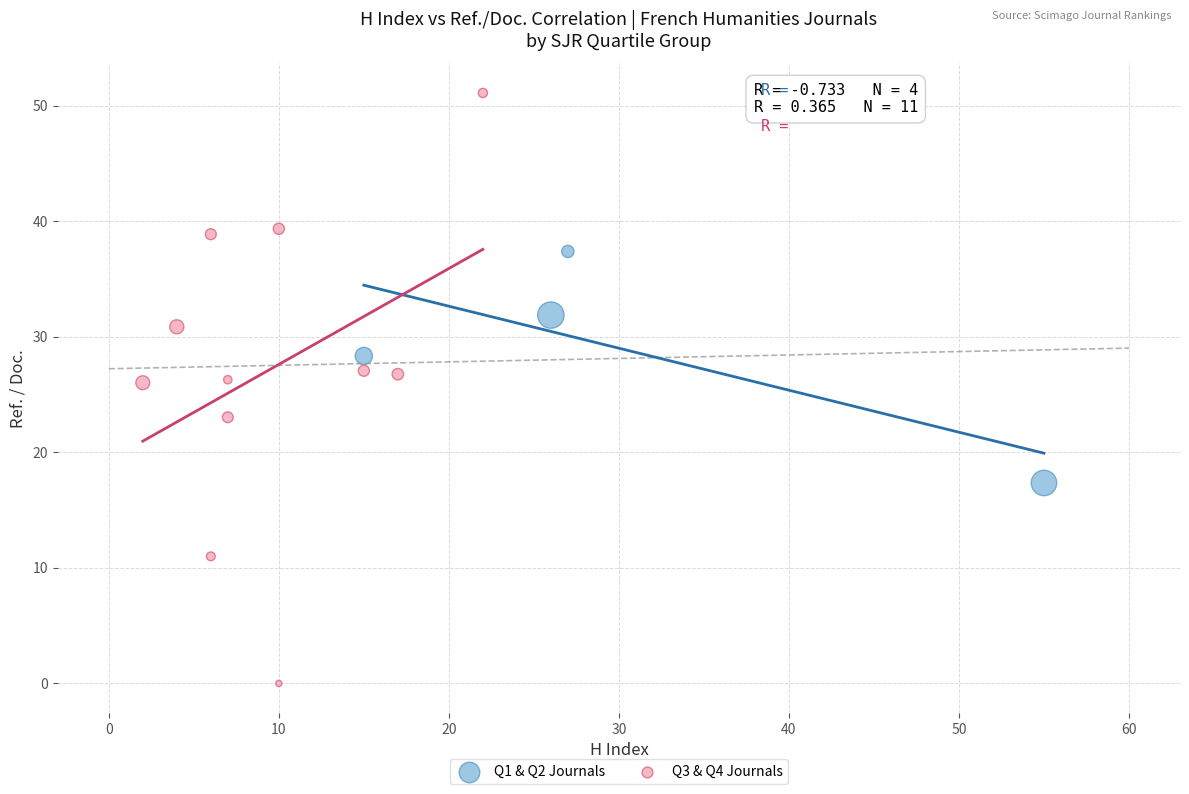

Which series has the widest spread of Y values?

Q3 & Q4 Journals